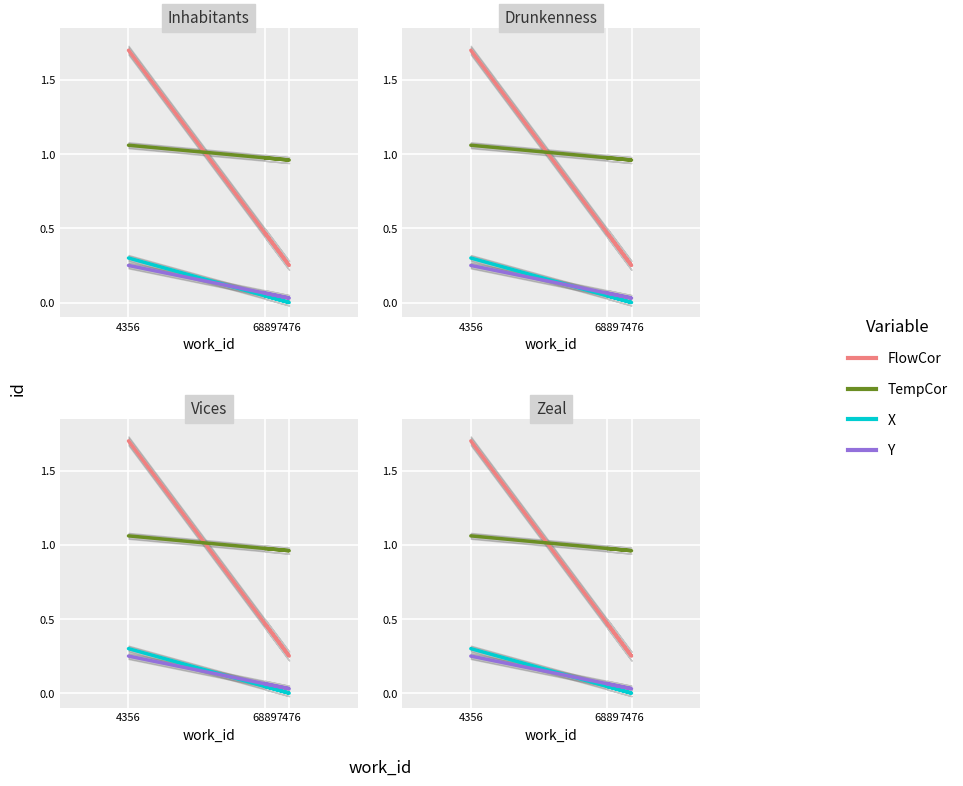

Is the value of TempCor at 7476 greater than the value of X at 6889?

Yes